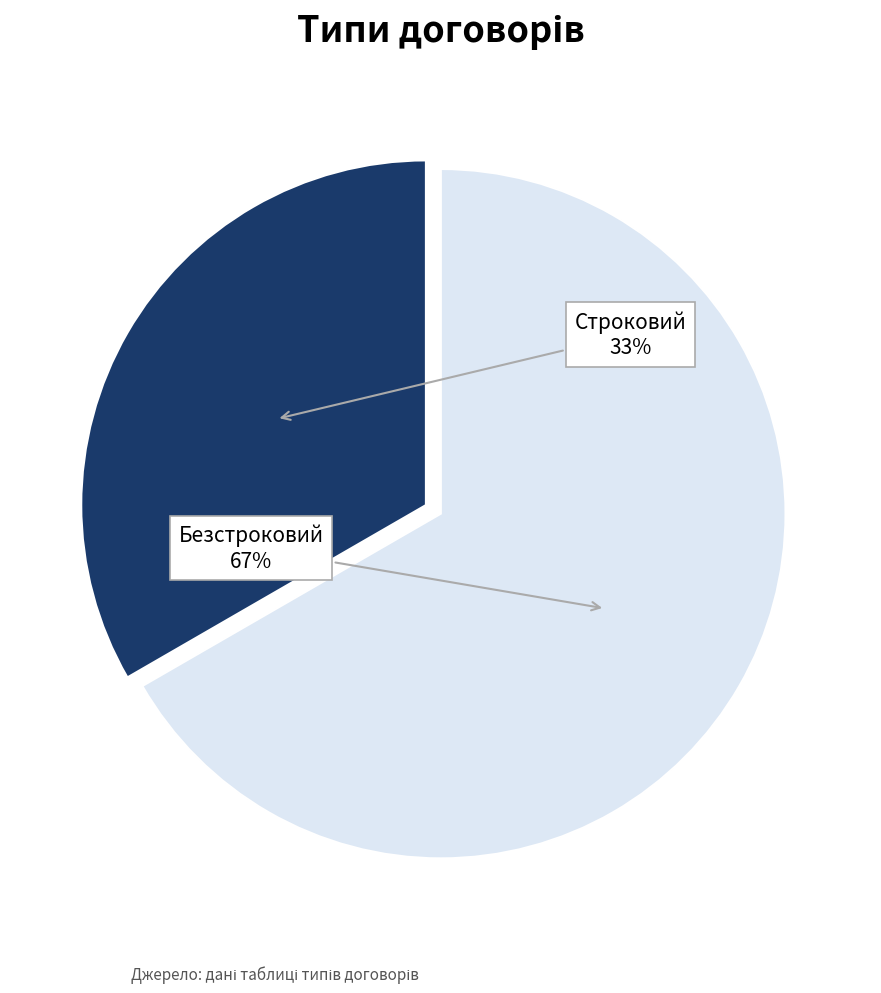

To the nearest percent, what percentage of the pie is Строковий?

33%